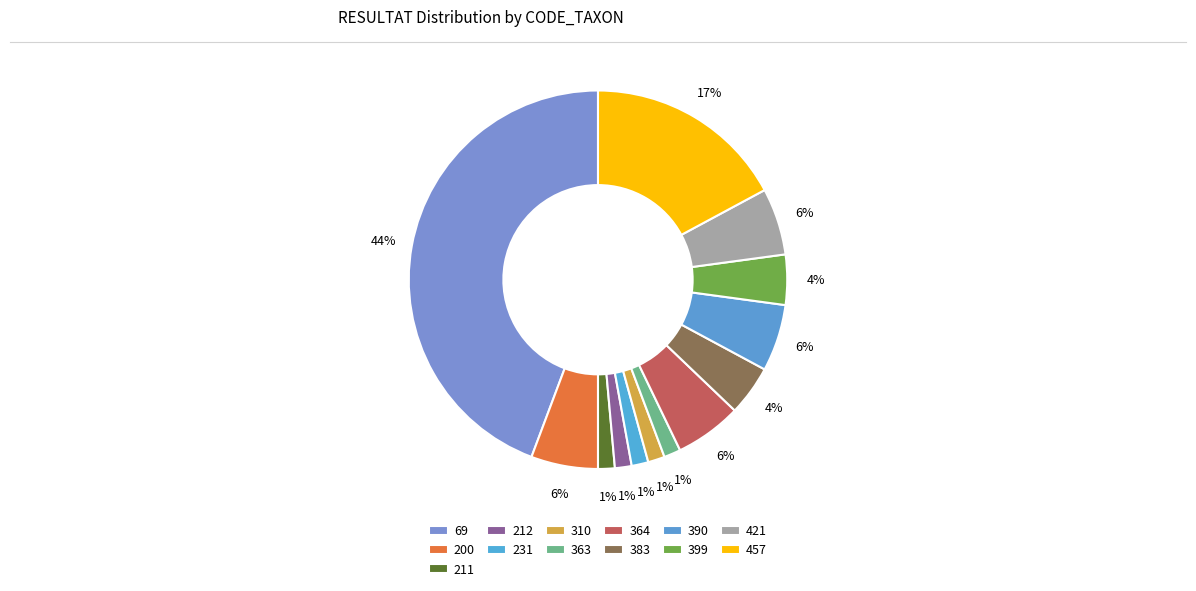

Do 457 and 69 together represent more than half of the pie?

Yes